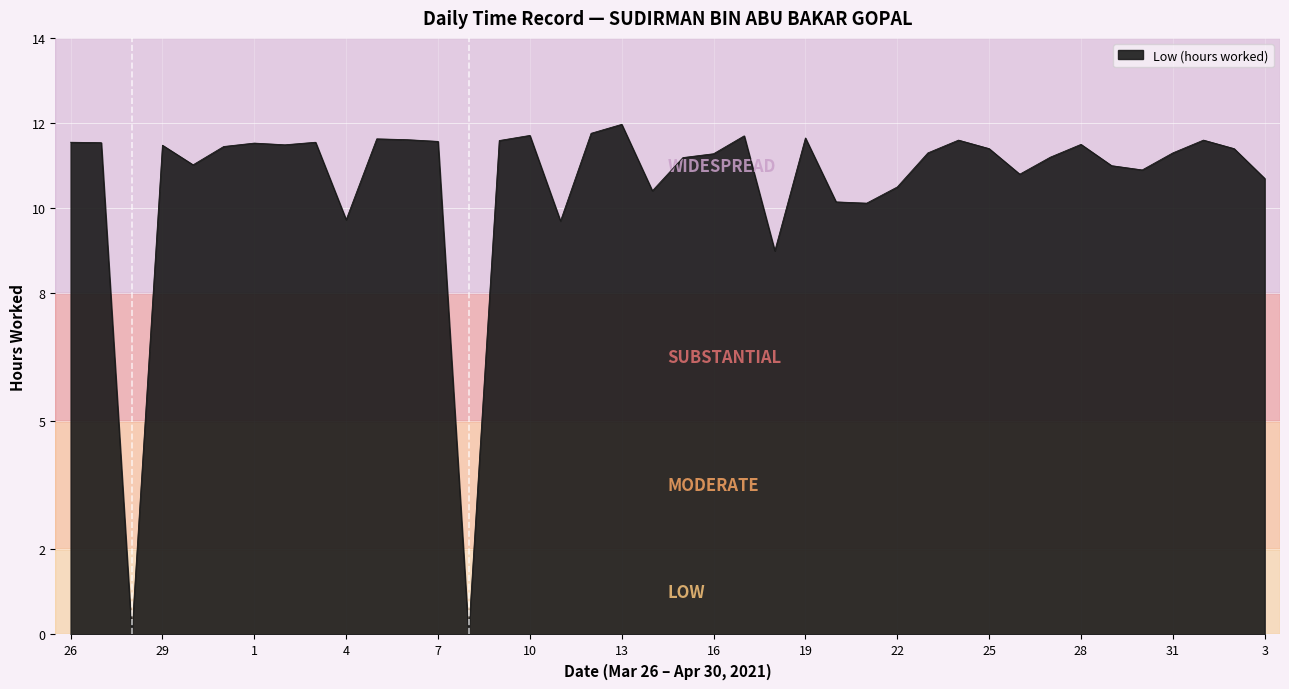

What is the maximum value shown in the chart?

12.0